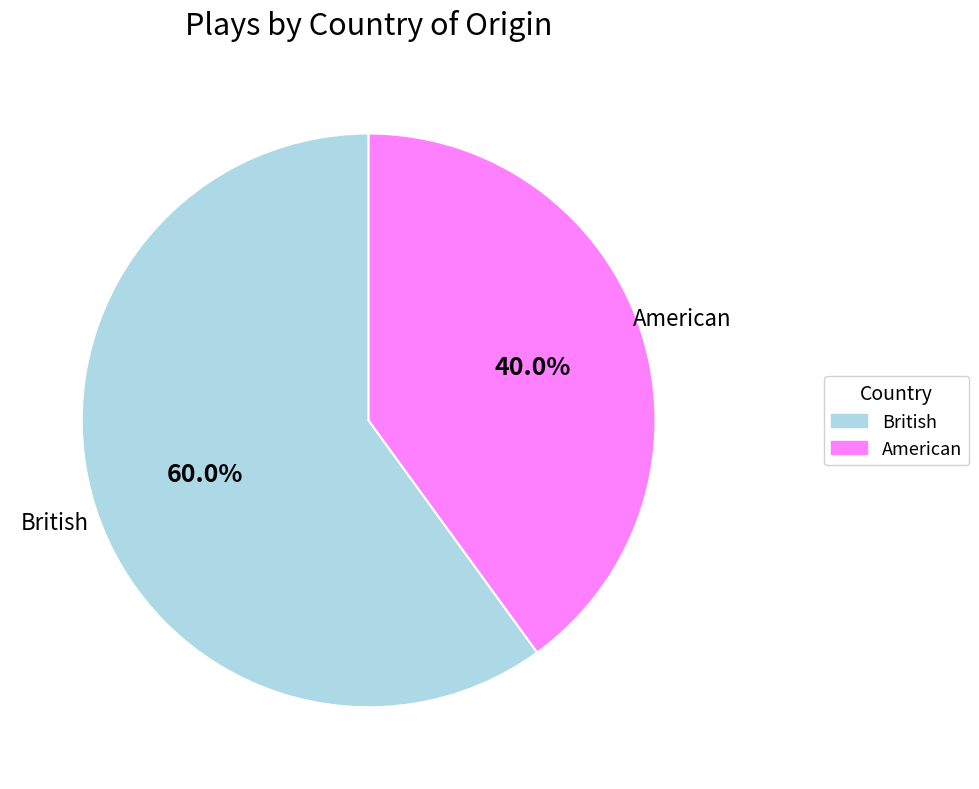

Is the sum of British and American greater than half?

Yes